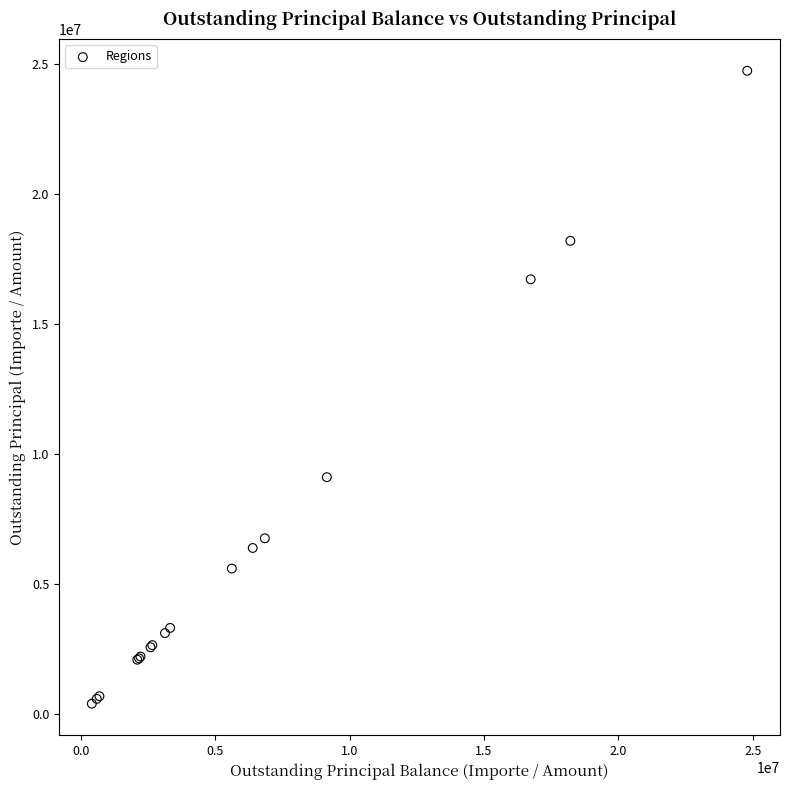

What Y value in the scatter plot is closest to 12579393?

9122469.8